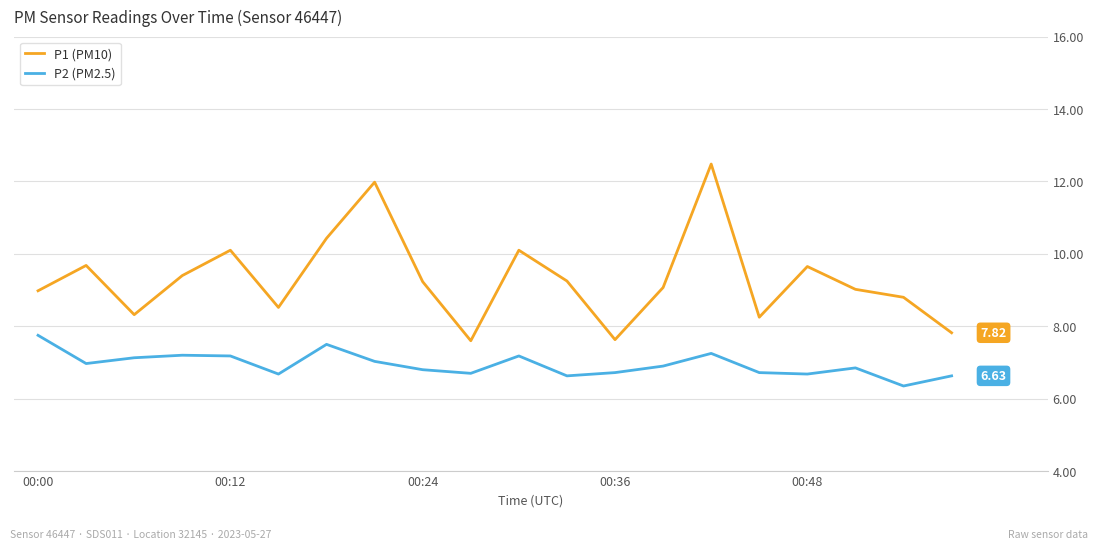

True or false: P1 (PM10) and P2 (PM2.5) cross at least once.

False